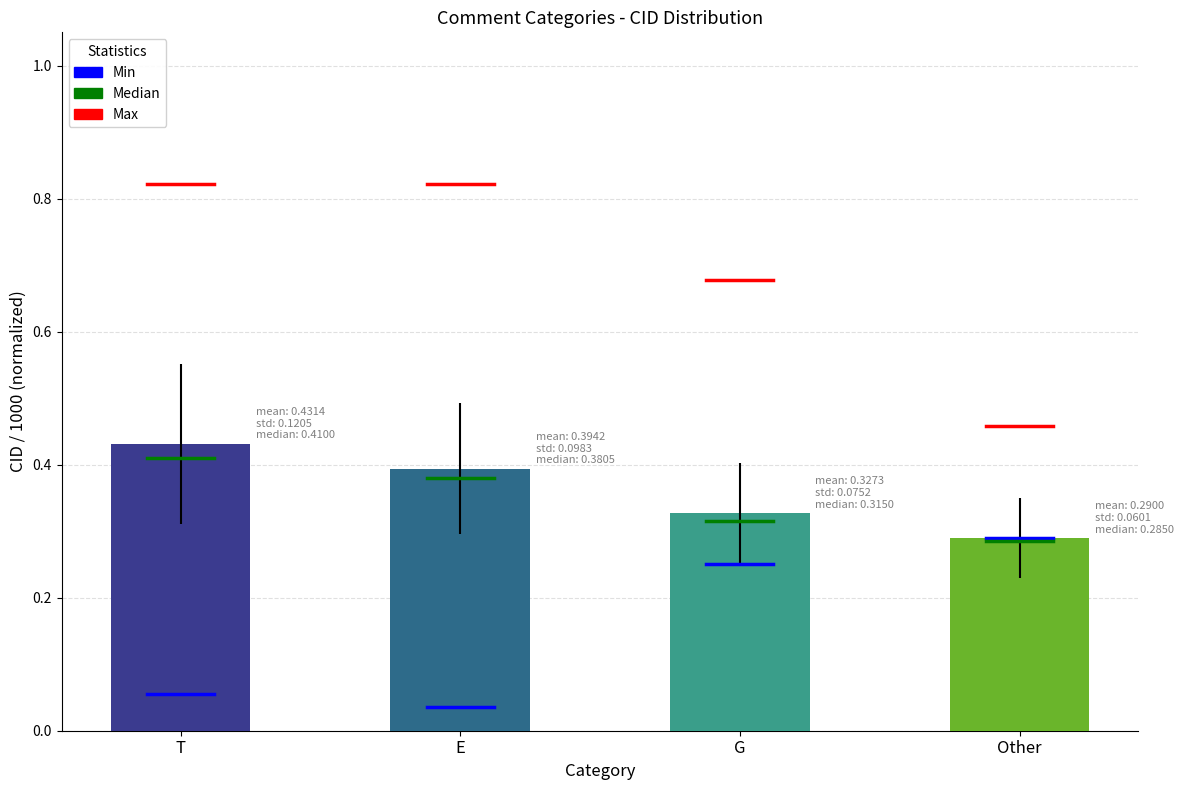

Which category has the highest value across all series?

T